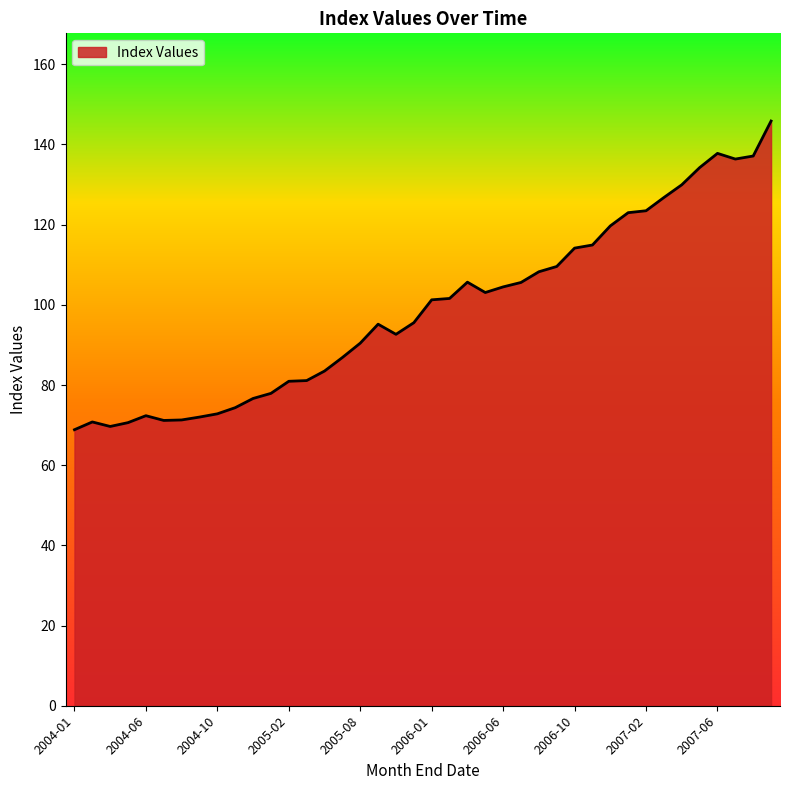

What is the smallest value displayed?

68.9